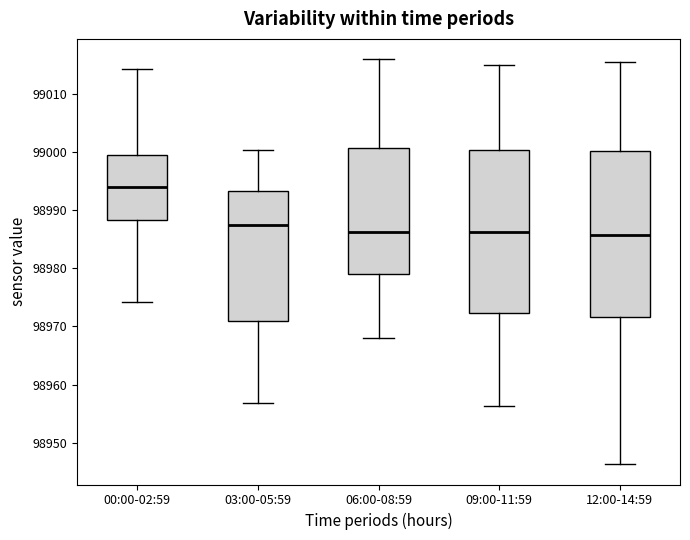

Reading left to right, read every box against the y-axis: the position of its median line, the range the box covers, and the ends of its whiskers. The values are not printed on the chart, so give them approximately, as read against the axis.

00:00-02:59: median 98994, box 98988 to 98999, whiskers 98974 to 99014
03:00-05:59: median 98987, box 98971 to 98993, whiskers 98957 to 99000
06:00-08:59: median 98986, box 98979 to 99001, whiskers 98968 to 99016
09:00-11:59: median 98986, box 98972 to 99000, whiskers 98956 to 99015
12:00-14:59: median 98986, box 98972 to 99000, whiskers 98946 to 99015